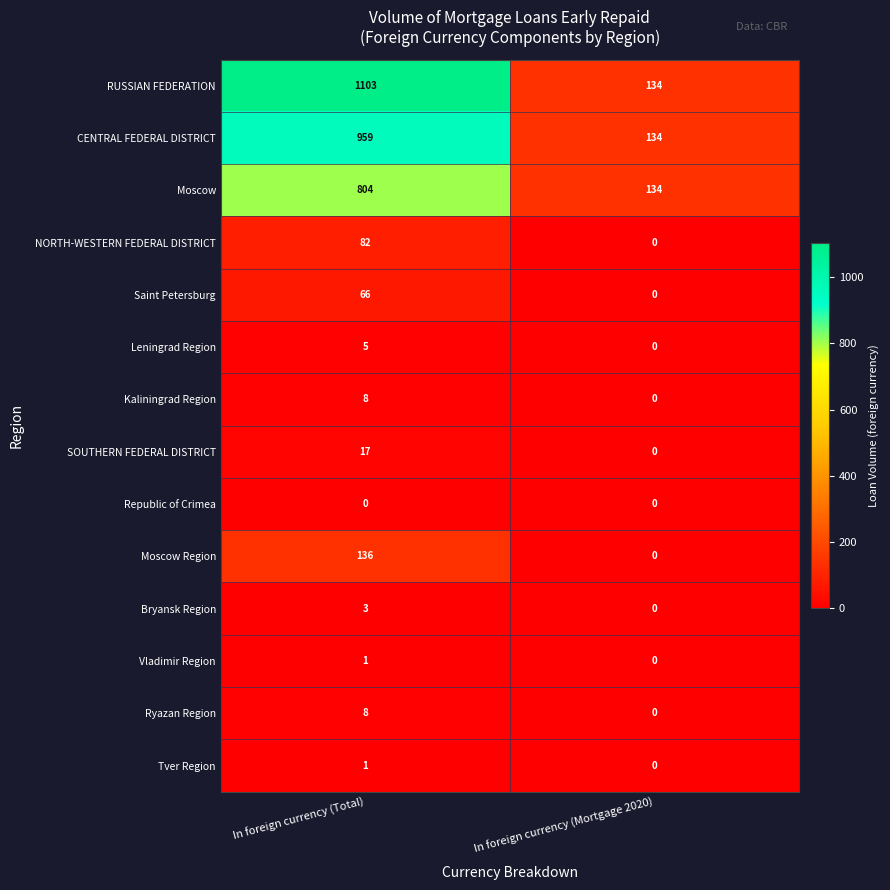

Where is SOUTHERN FEDERAL DISTRICT nearest to the value 8?

In foreign currency (Mortgage 2020)